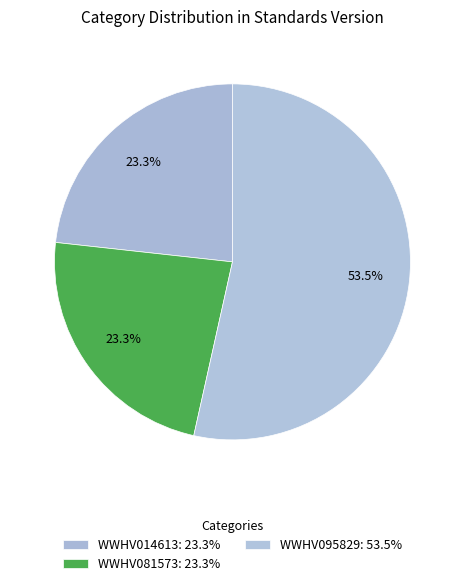

How many segments does this pie chart have?

3